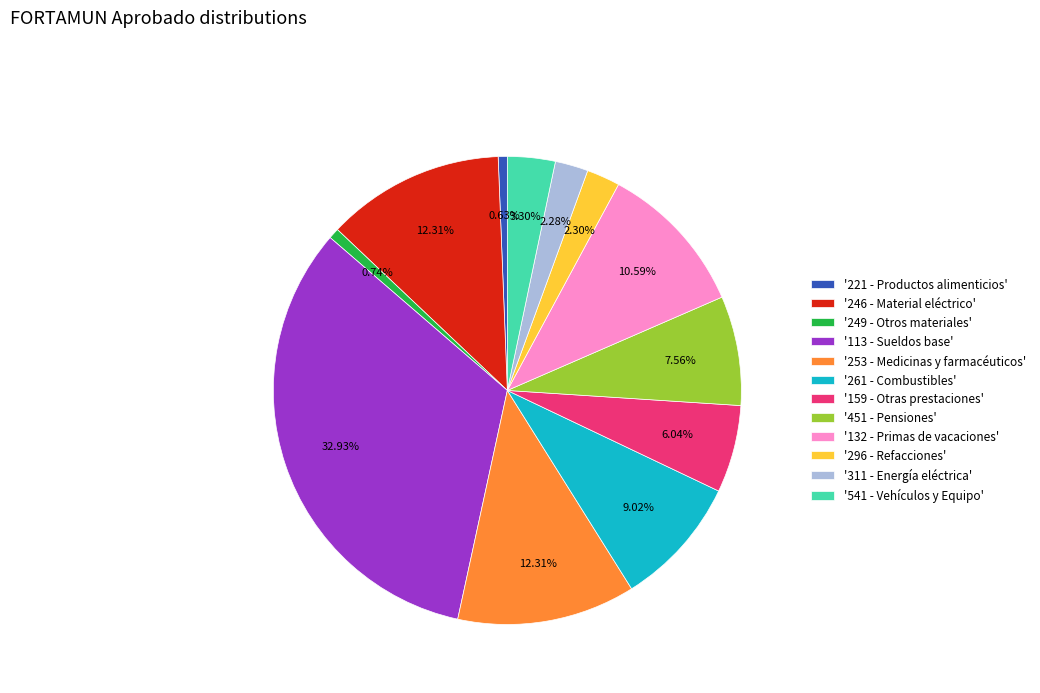

Is there any slice that represents more than half of the pie?

No